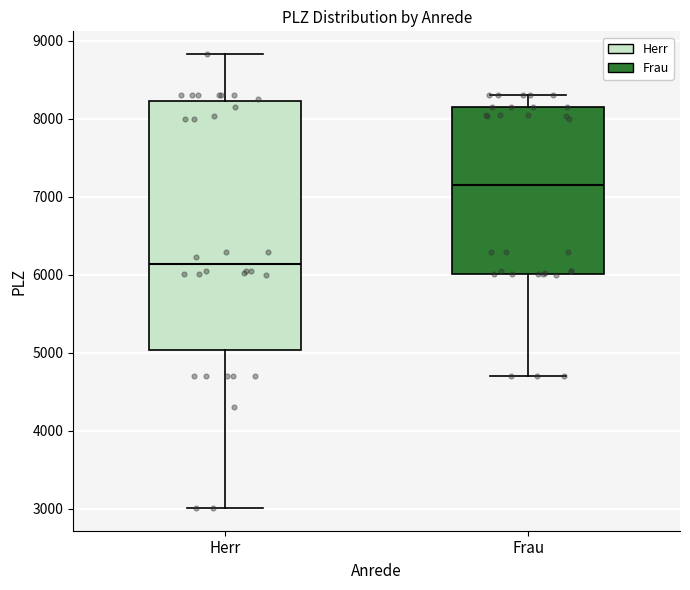

Reading left to right, read every box against the y-axis: the position of its median line, the range the box covers, and the ends of its whiskers. The values are not printed on the chart, so give them approximately, as read against the axis.

Herr: median 6100, box 5000 to 8200, whiskers 3000 to 8800
Frau: median 7200, box 6000 to 8200, whiskers 4700 to 8300